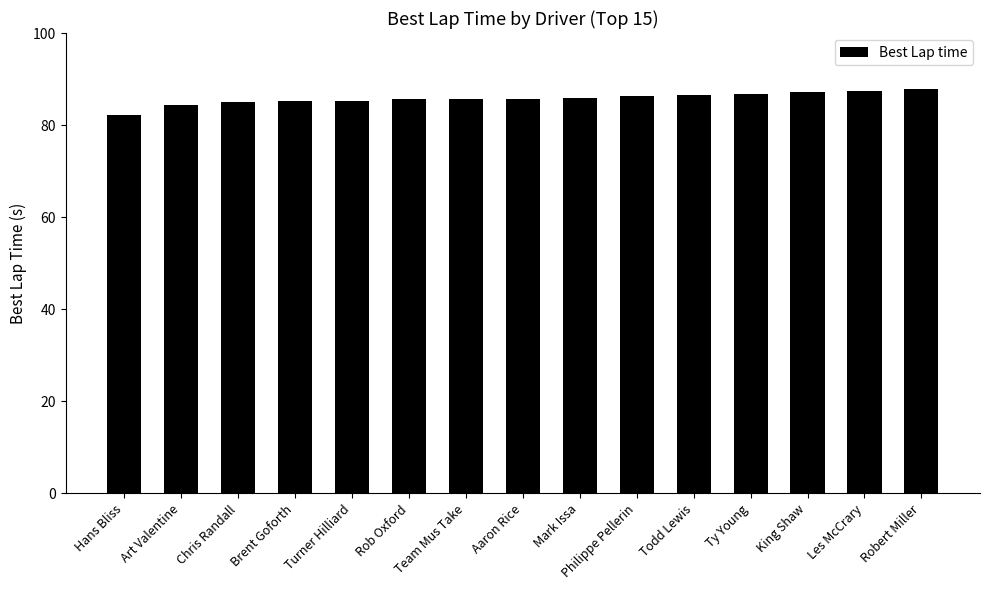

What position from the left is King Shaw?

13